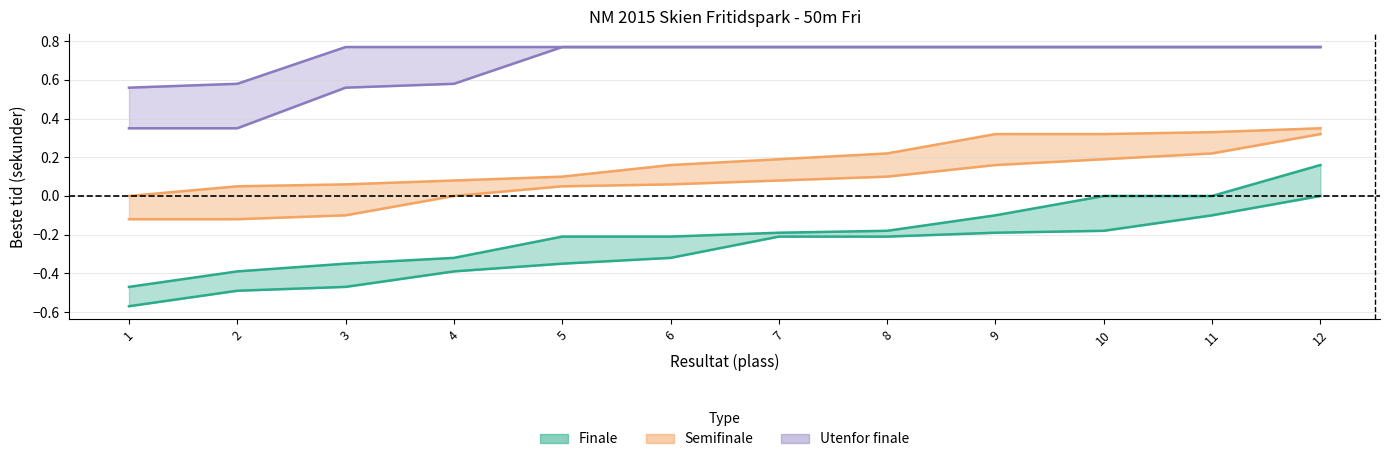

True or false: Utenfor upper and Utenfor (best time) cross at least once.

False